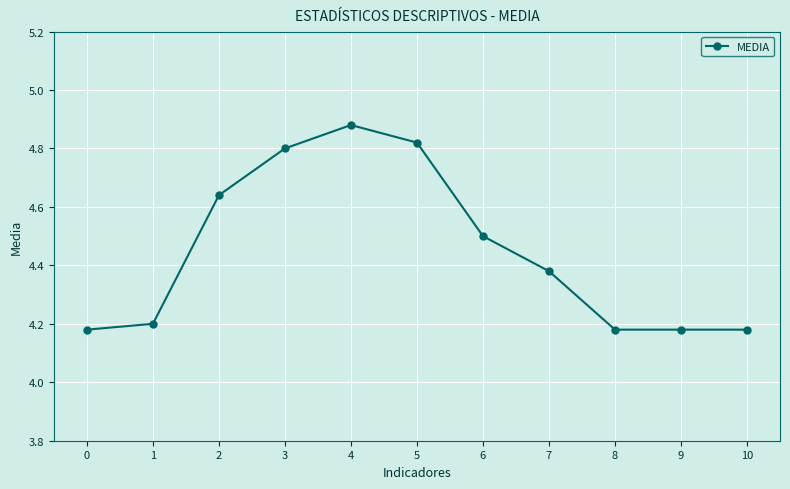

How many lines are shown in the chart?

1